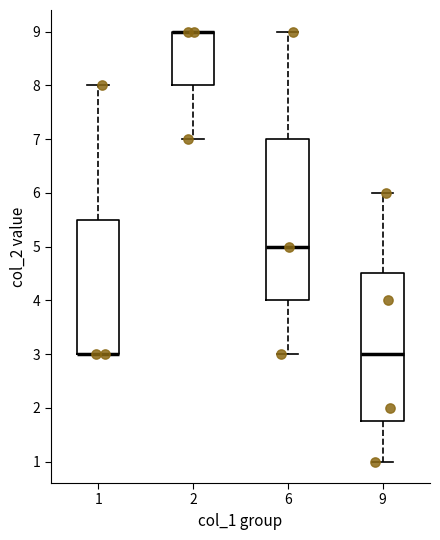

Where does the median line of the box at x = 9 sit on the y-axis? The values are not printed on the chart, so give them approximately, as read against the axis.

3.0